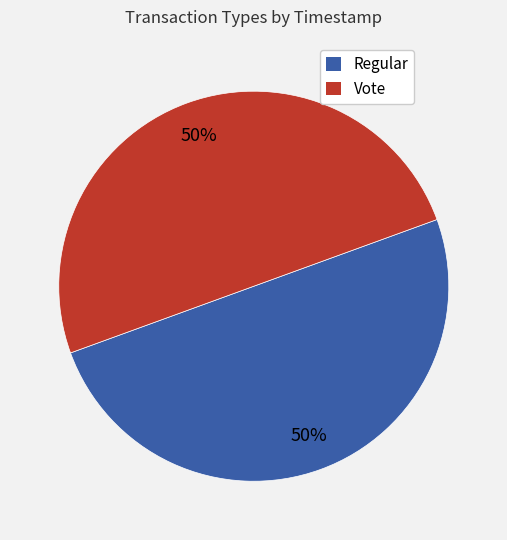

To the nearest percent, what portion does Regular represent?

50%